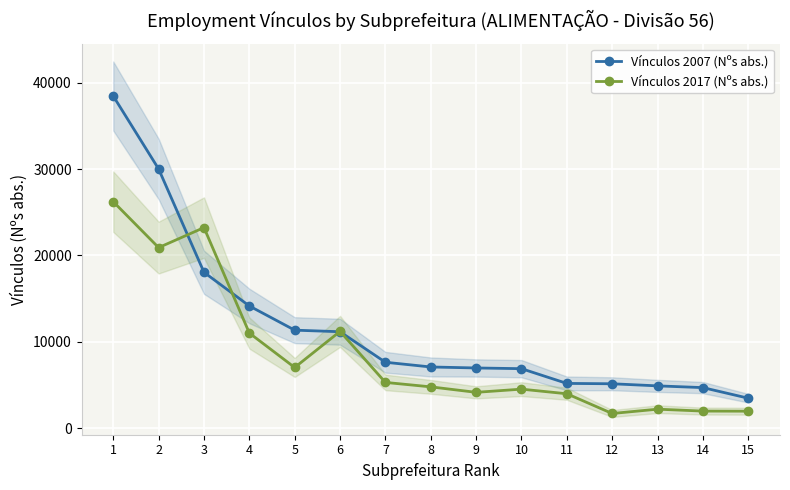

What is the spread (max minus min) of values at 11?

1198